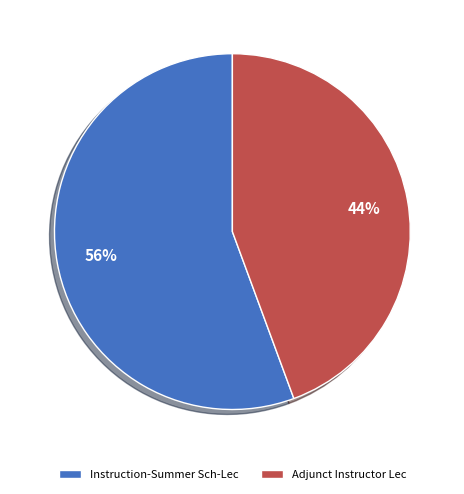

Rank the categories by value from lowest to highest.

Adjunct Instructor Lec, Instruction-Summer Sch-Lec